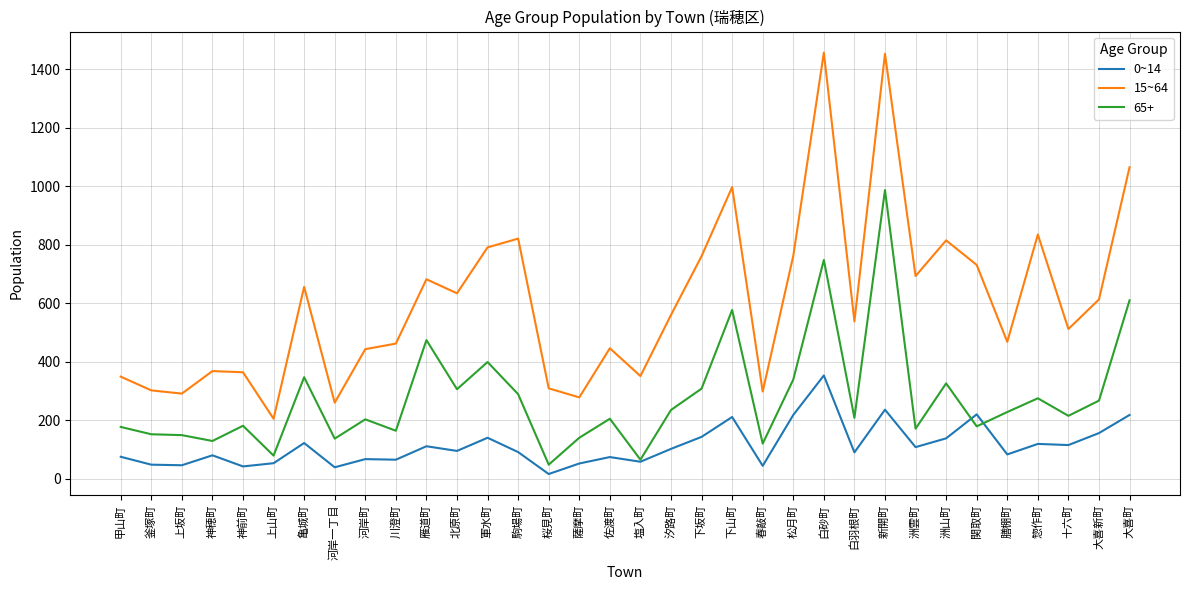

At which category is the sum across all series the highest?

新開町